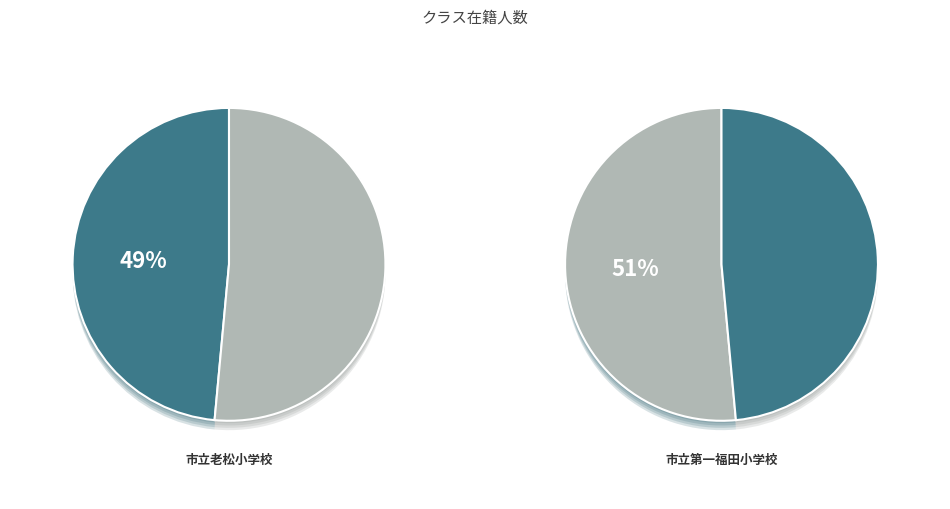

Count the number of slices in the pie.

2